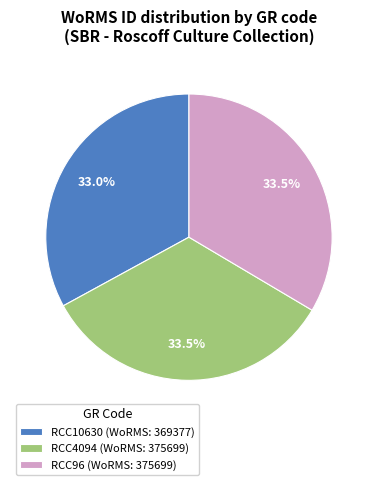

To the nearest percent, what percentage of the pie is RCC10630?

33%